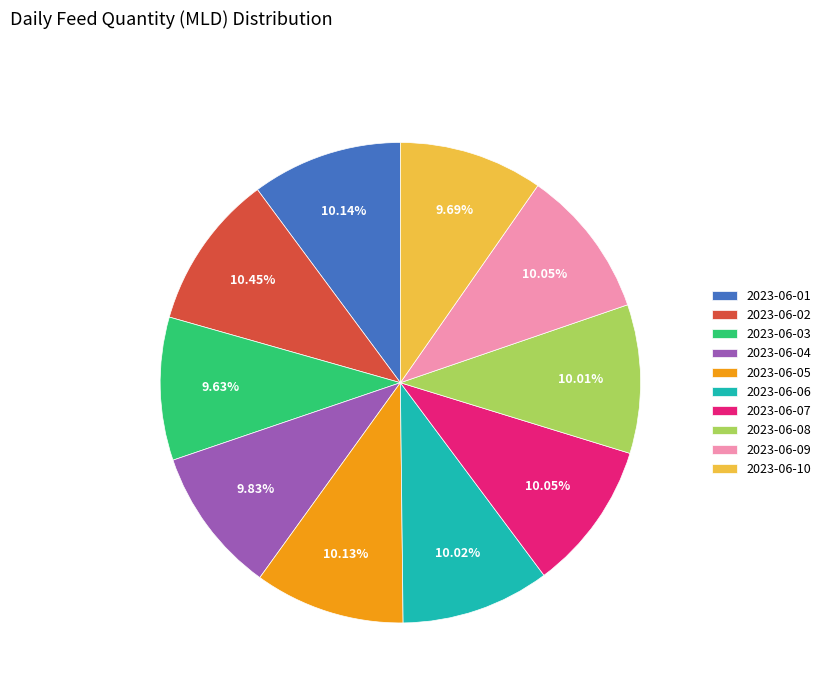

To the nearest percent, what percentage of the pie is 2023-06-01?

10%